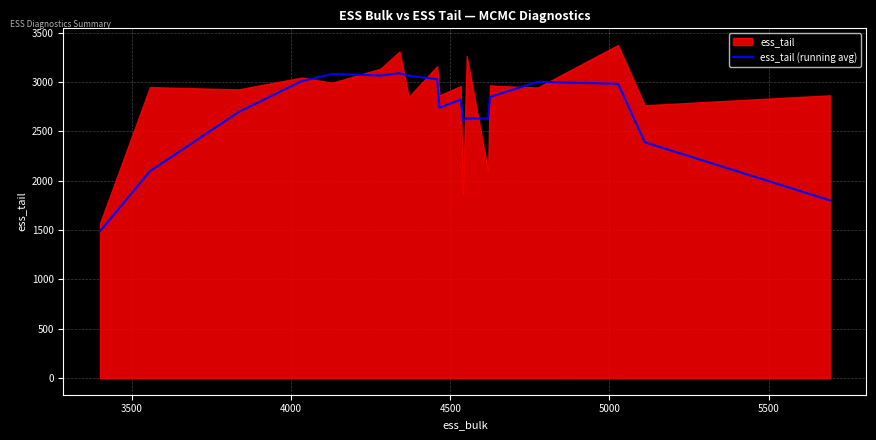

What is the maximum value for ess_tail (running avg)?

3090.0